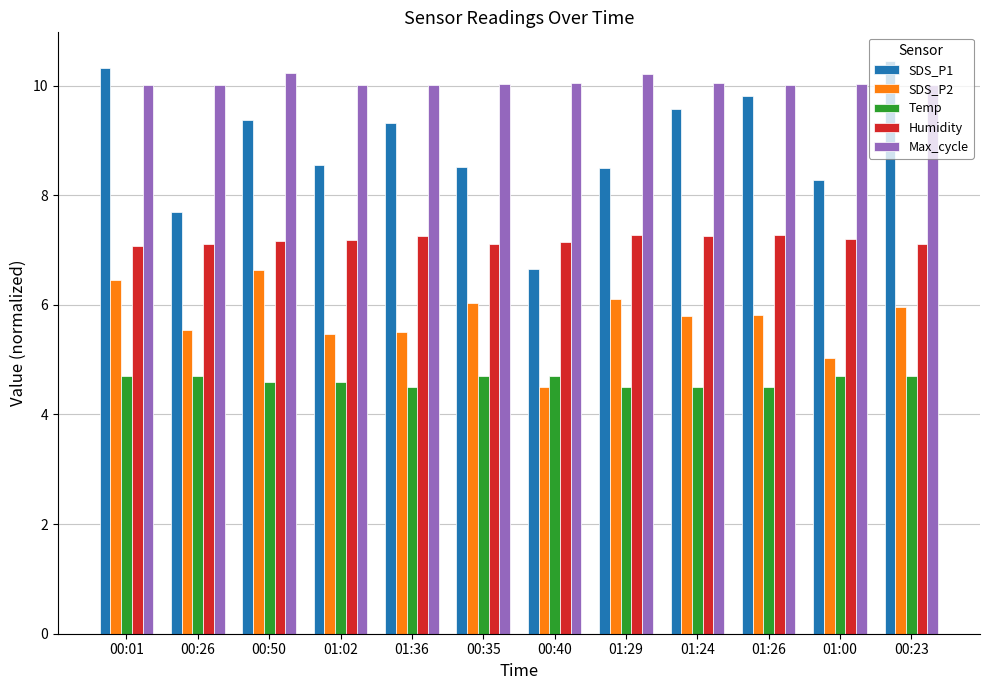

Is the value of Humidity at 01:00 greater than the value of SDS_P2 at 00:23?

Yes